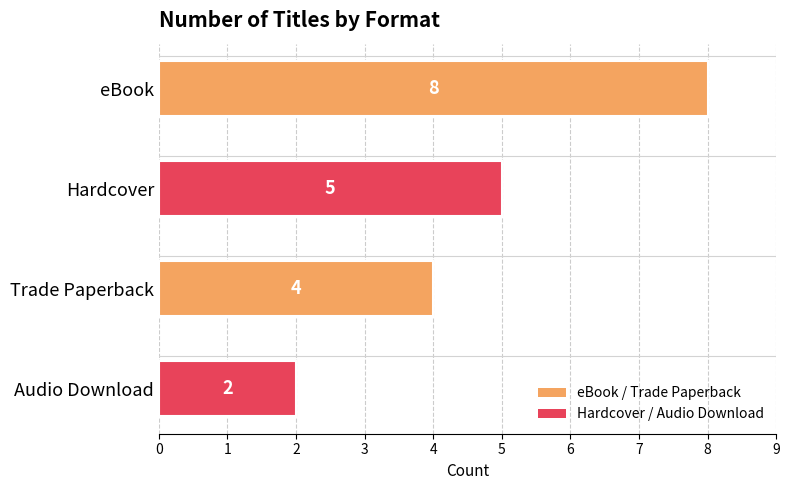

How many values are between 4 and 8?

3